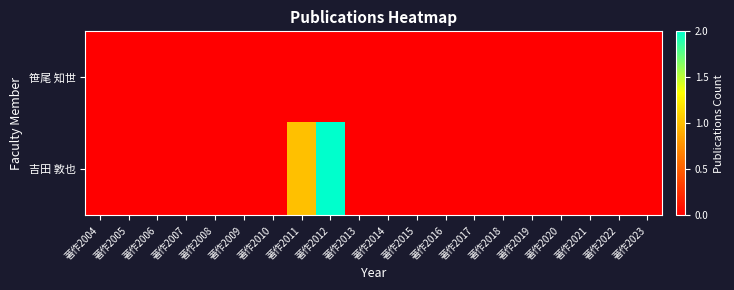

Reading left to right, what are all the values shown in this chart?

笹尾 知世: 著作2004=0	著作2005=0	著作2006=0	著作2007=0	著作2008=0	著作2009=0	著作2010=0	著作2011=0	著作2012=0	著作2013=0	著作2014=0	著作2015=0	著作2016=0	著作2017=0	著作2018=0	著作2019=0	著作2020=0	著作2021=0	著作2022=0	著作2023=0
吉田 敦也: 著作2004=0	著作2005=0	著作2006=0	著作2007=0	著作2008=0	著作2009=0	著作2010=0	著作2011=1	著作2012=2	著作2013=0	著作2014=0	著作2015=0	著作2016=0	著作2017=0	著作2018=0	著作2019=0	著作2020=0	著作2021=0	著作2022=0	著作2023=0